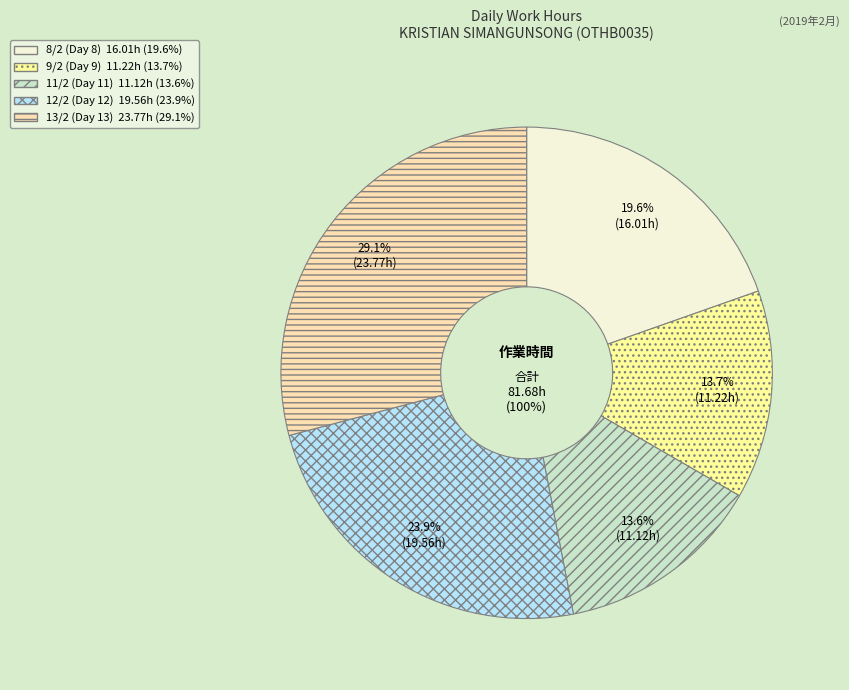

To the nearest percent, what is the average slice percentage?

20%